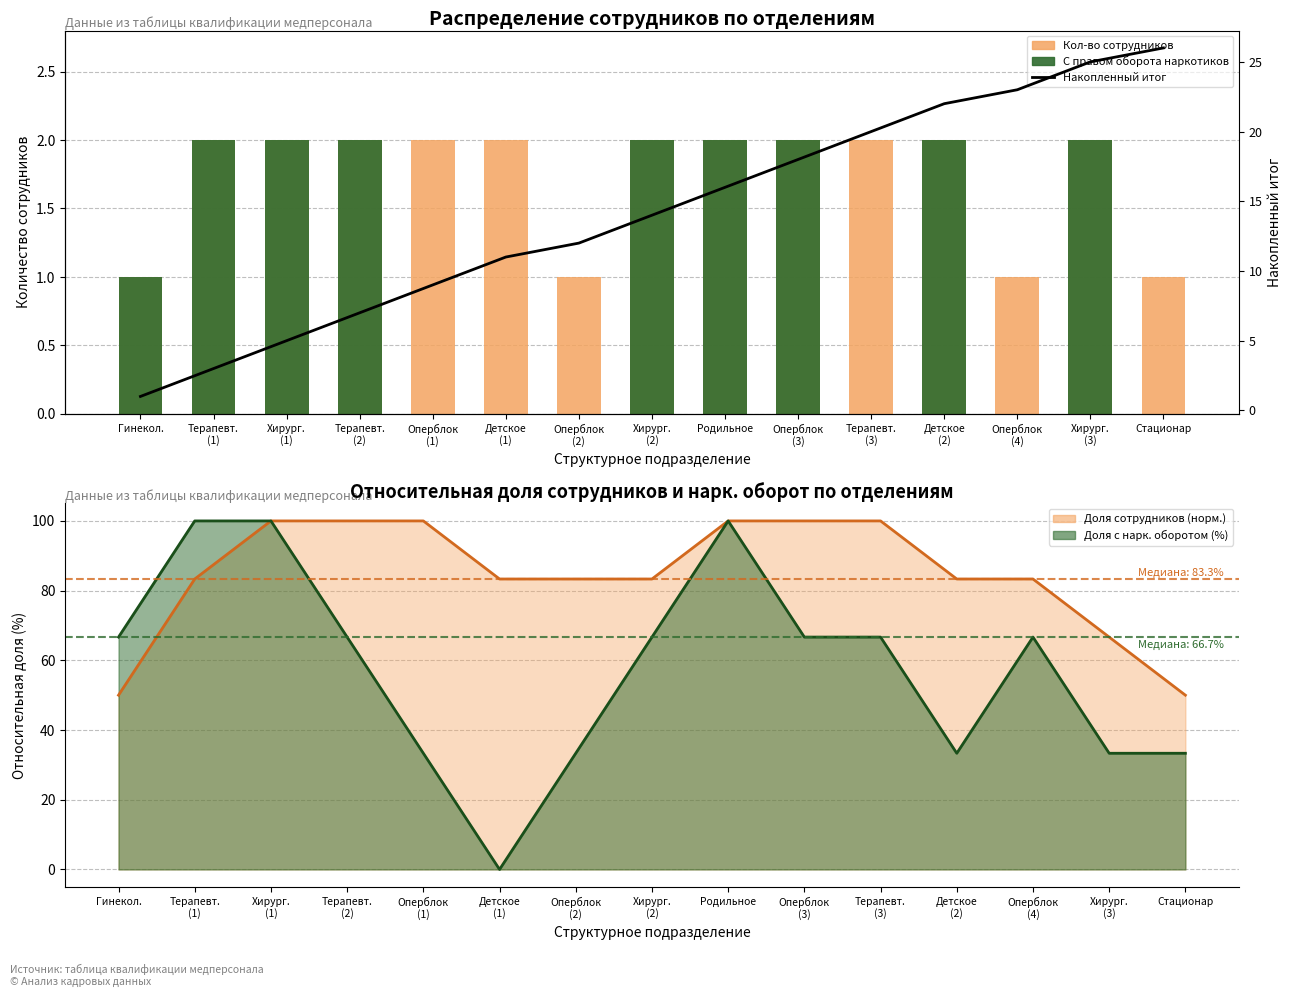

Are the bars grouped side by side (vs. stacked)?

Yes